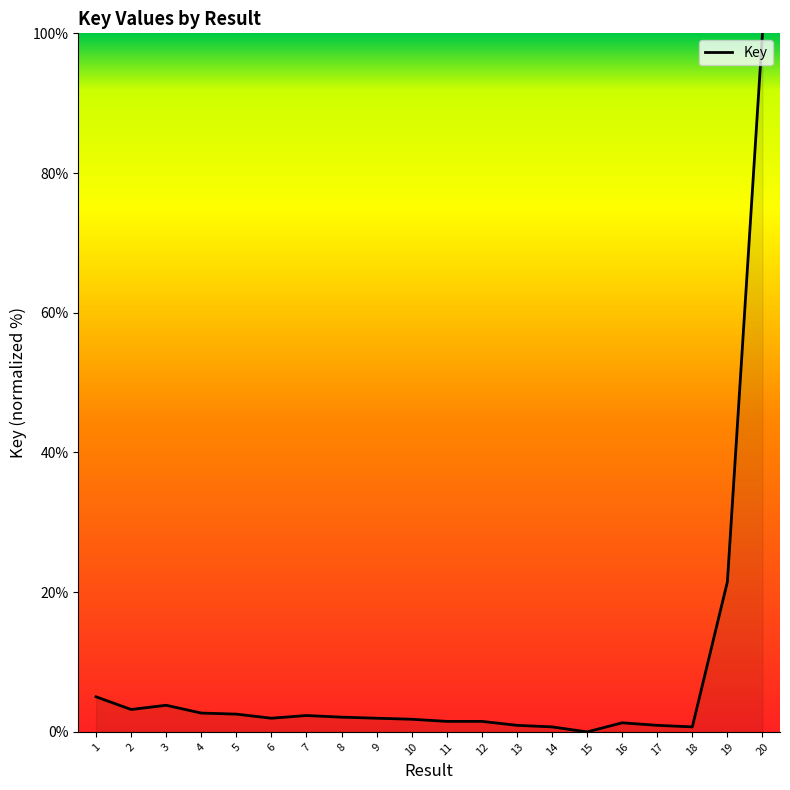

Approximately how many times larger is the value at 4 compared to 3?

0.7